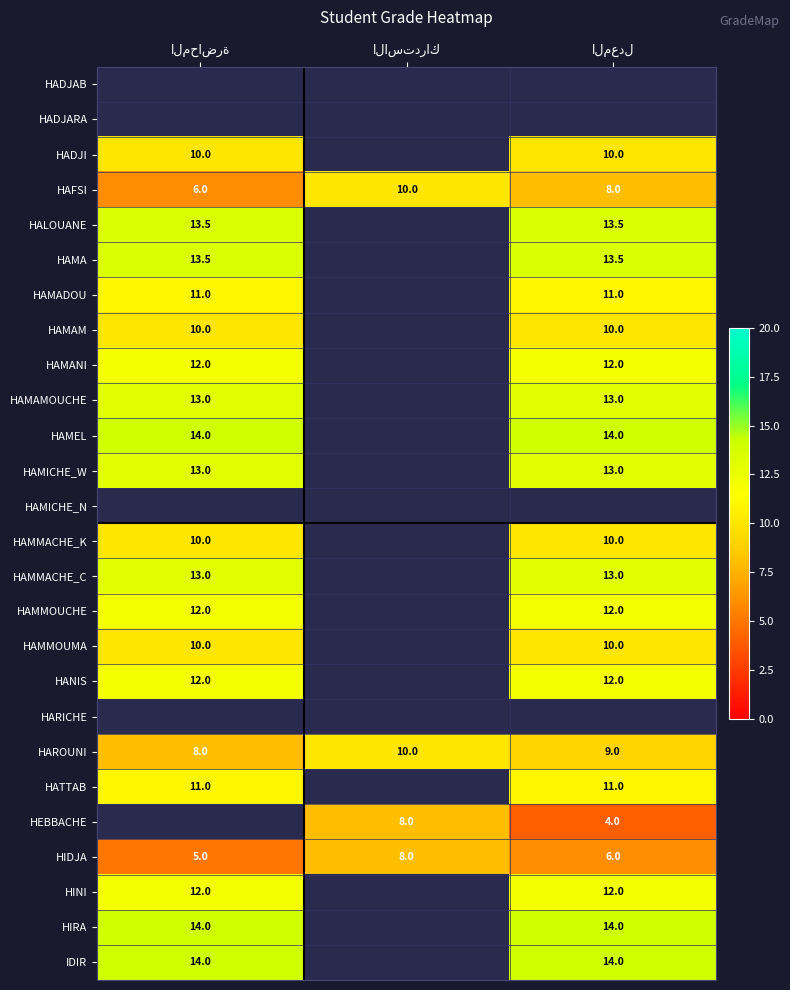

Which label corresponds to the largest value in the chart?

المحاضرة